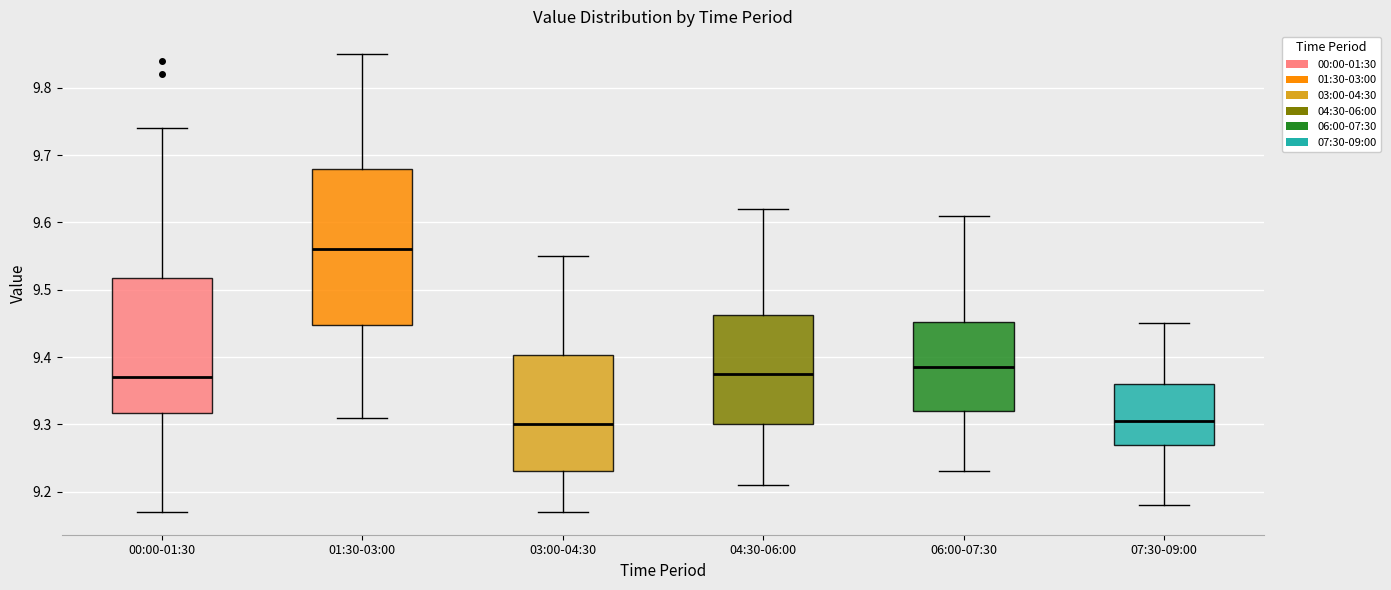

Which box's median line is the highest?

01:30-03:00